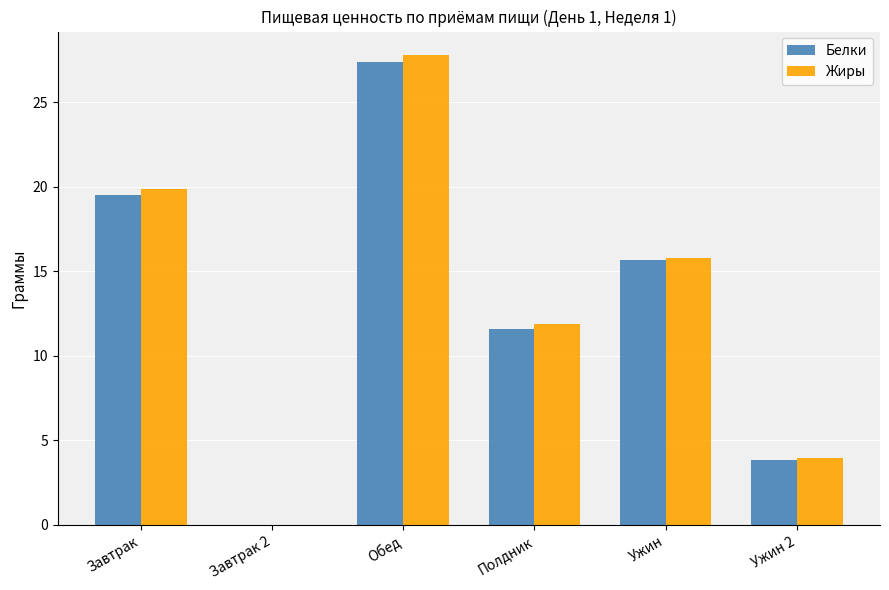

Reading left to right, transcribe all the data shown in this chart.

Белки: 19.5	0.0	27.4	11.6	15.7	3.9
Жиры: 19.9	0.0	27.8	11.9	15.8	4.0